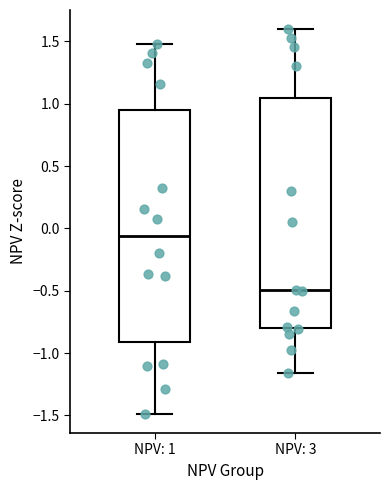

Reading left to right, transcribe this box plot: for each box, give where its median line is, the range the box spans, and where its two whiskers end, as read against the y-axis. The values are not printed on the chart, so give them approximately, as read against the axis.

NPV: 1: median -0.05, box -0.90 to 0.95, whiskers -1.50 to 1.50
NPV: 3: median -0.50, box -0.80 to 1.05, whiskers -1.15 to 1.60